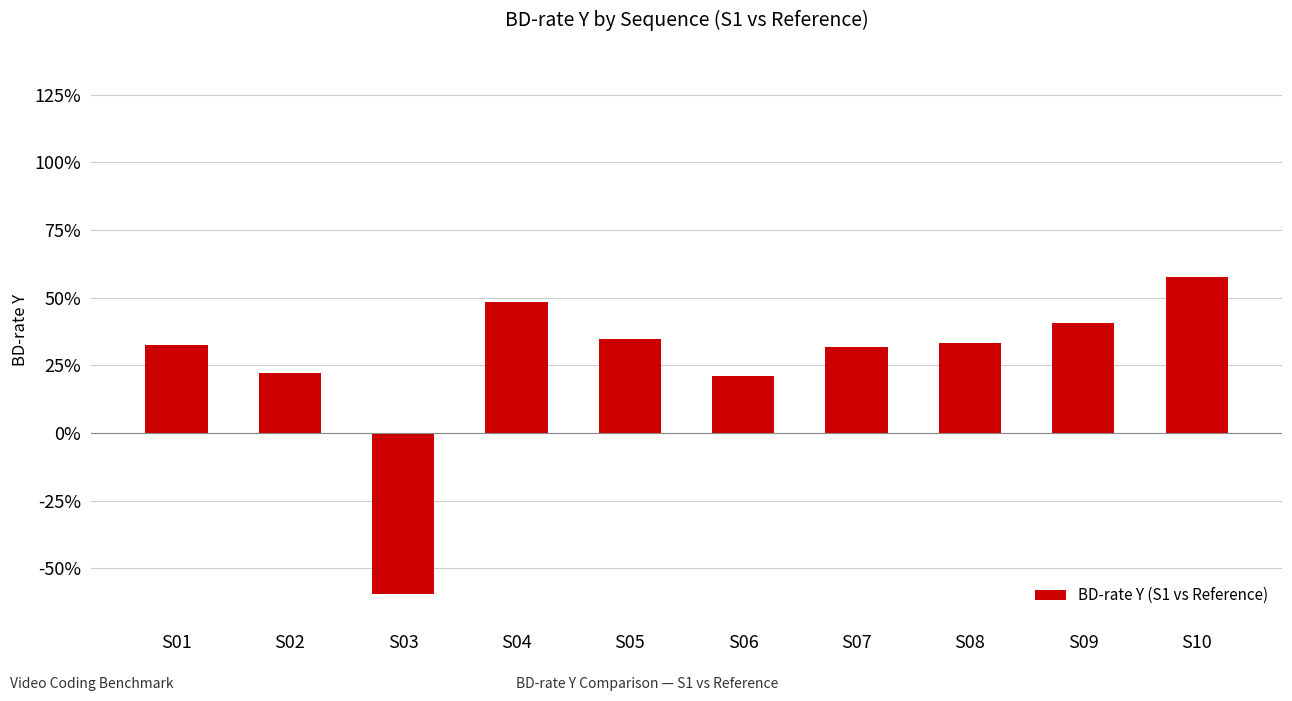

Does the chart contain any negative values?

Yes